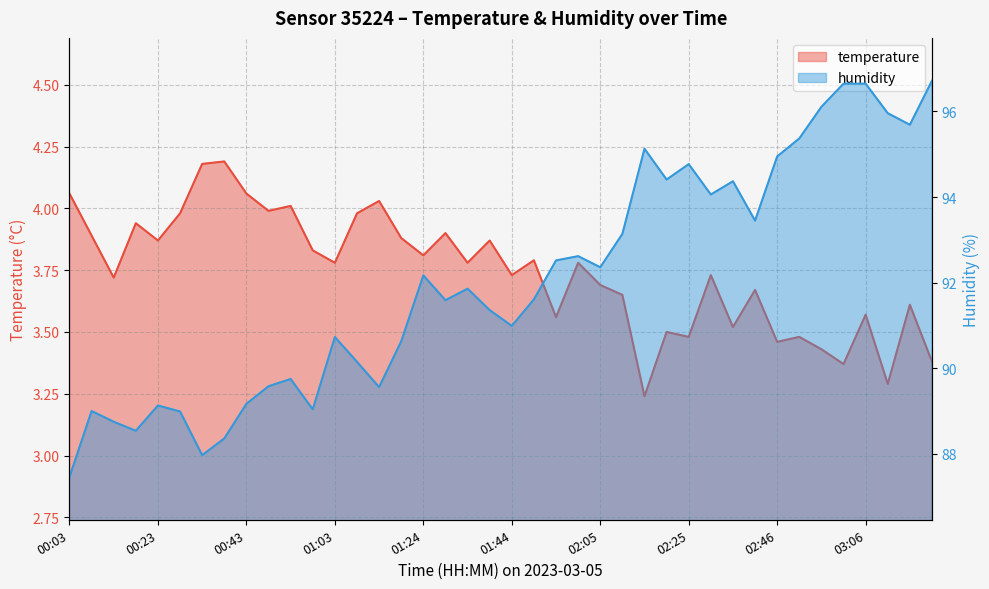

What is the maximum value shown in the chart?

96.7